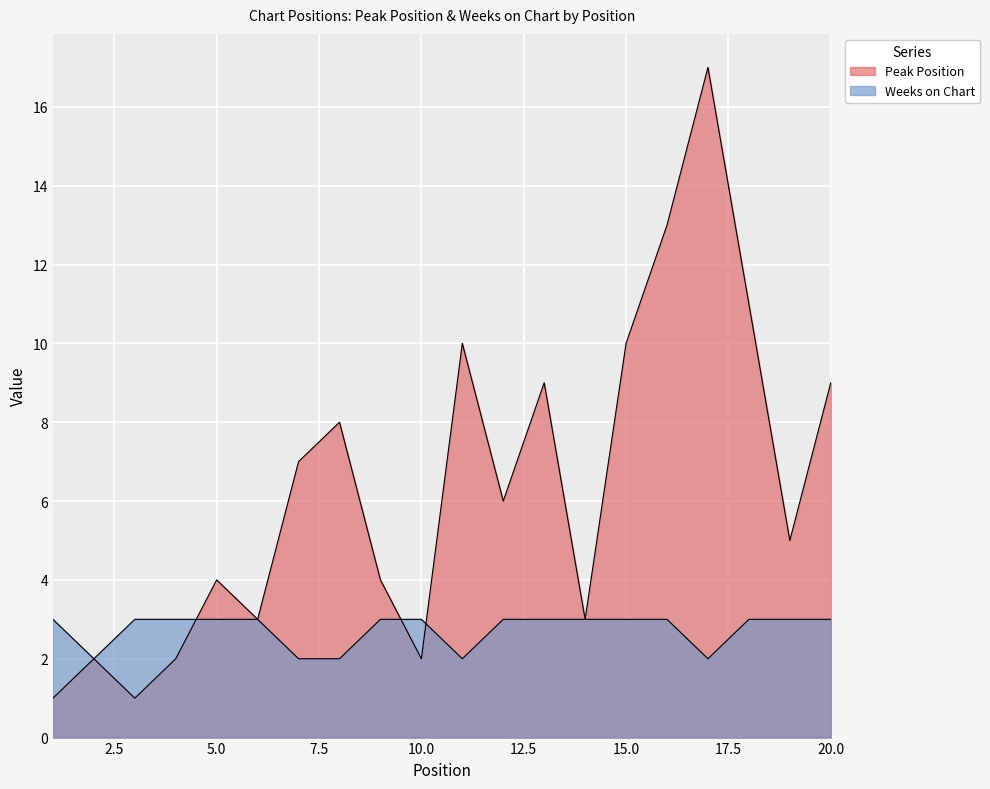

How many intersections are there between Peak Position and Weeks on Chart?

3